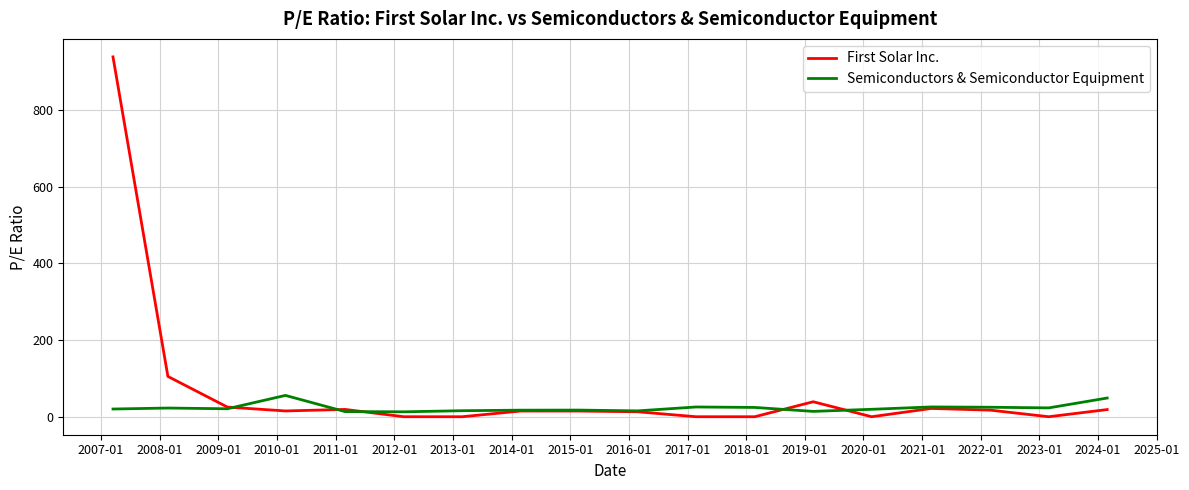

Rank the series by their maximum value, from lowest to highest.

Semiconductors & Semiconductor Equipment, First Solar Inc.